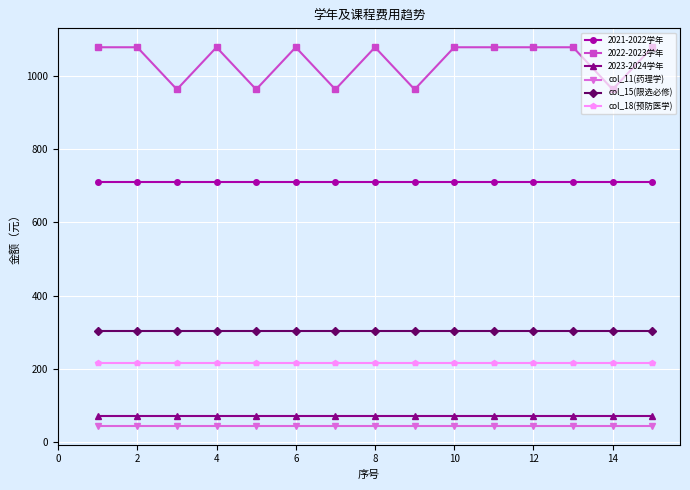

Which series has the largest range (max minus min)?

2022-2023学年